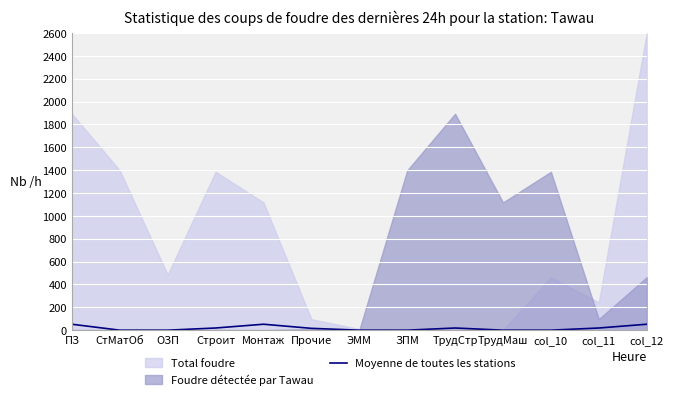

Where does the data first go above 16?

ПЗ